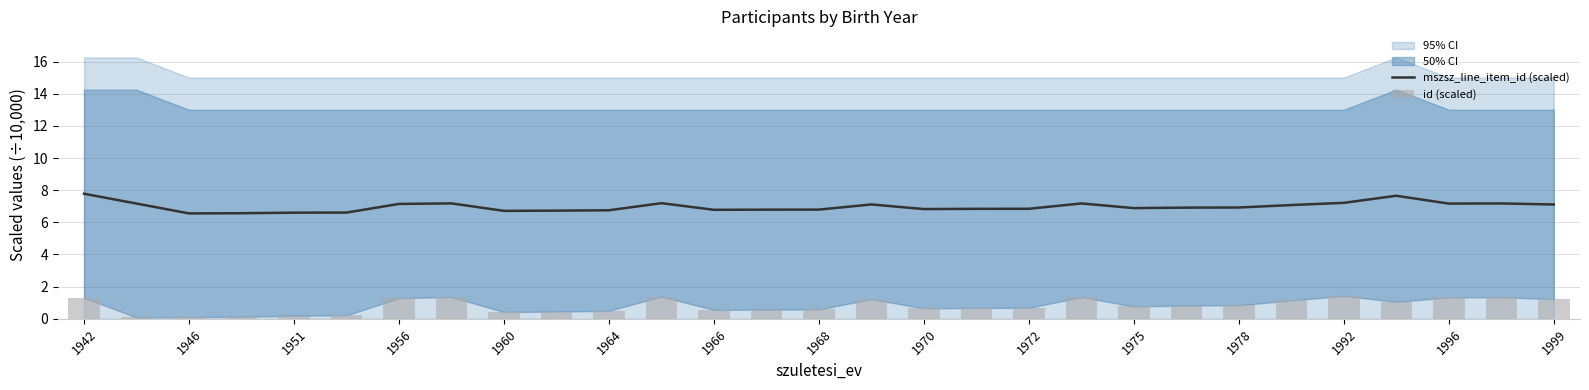

What is the highest value of the mszsz_line_item_id (scaled) series?

7.8